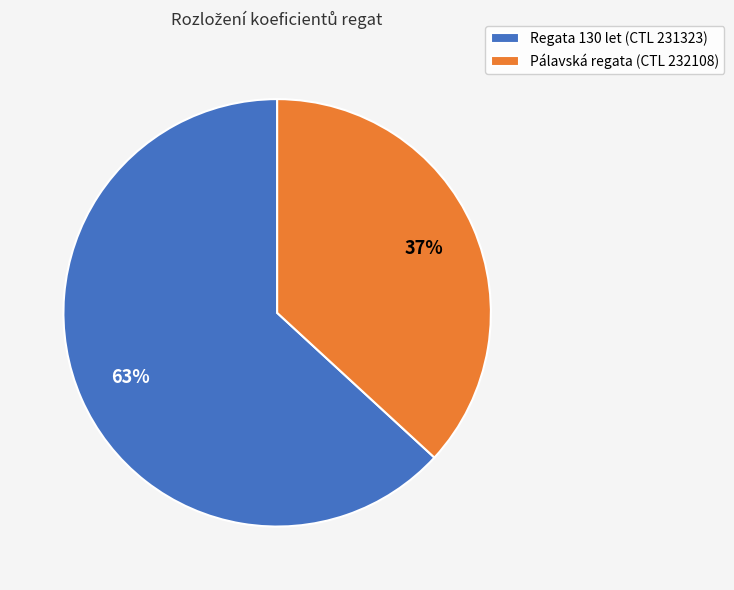

The Pálavská regata (CTL 232108) slice represents 27% of the pie. True or false?

False